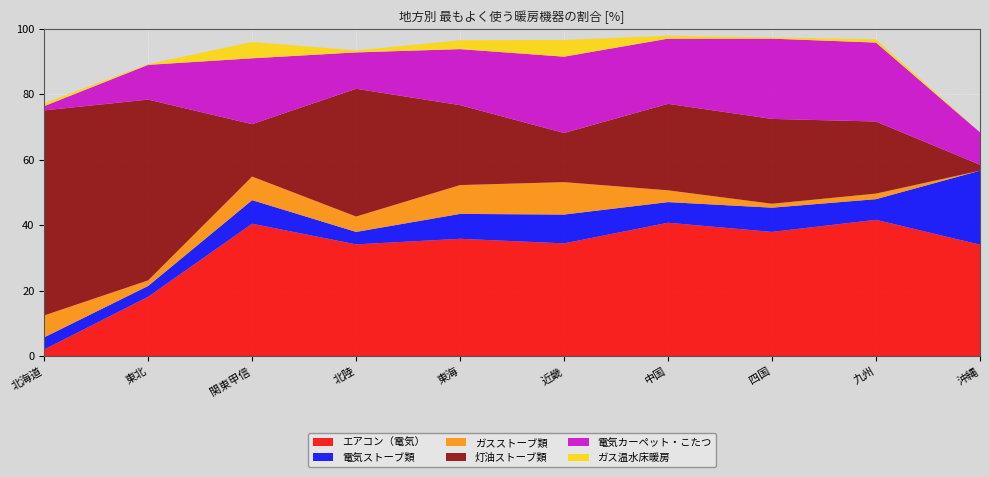

Reading left to right, transcribe all the data shown in this chart.

エアコン（電気）: 北海道=2.0	東北=18.1	関東甲信=40.4	北陸=34.1	東海=35.8	近畿=34.4	中国=40.7	四国=37.9	九州=41.6	沖縄=34.0
電気ストーブ類: 北海道=3.7	東北=3.3	関東甲信=7.2	北陸=3.8	東海=7.6	近畿=8.8	中国=6.3	四国=7.4	九州=6.3	沖縄=22.6
ガスストーブ類: 北海道=6.7	東北=1.7	関東甲信=7.2	北陸=4.7	東海=8.8	近畿=9.9	中国=3.6	四国=1.2	九州=1.7	沖縄=0.0
灯油ストーブ類: 北海道=62.6	東北=55.2	関東甲信=16.0	北陸=39.0	東海=24.4	近畿=15.0	中国=26.4	四国=25.9	九州=22.0	沖縄=1.8
電気カーペット・こたつ: 北海道=1.3	東北=10.6	関東甲信=20.1	北陸=11.1	東海=17.1	近畿=23.3	中国=19.9	四国=24.5	九州=24.1	沖縄=9.9
ガス温水床暖房: 北海道=0.9	東北=0.2	関東甲信=5.0	北陸=0.6	東海=2.7	近畿=5.1	中国=0.9	四国=0.4	九州=1.0	沖縄=0.0